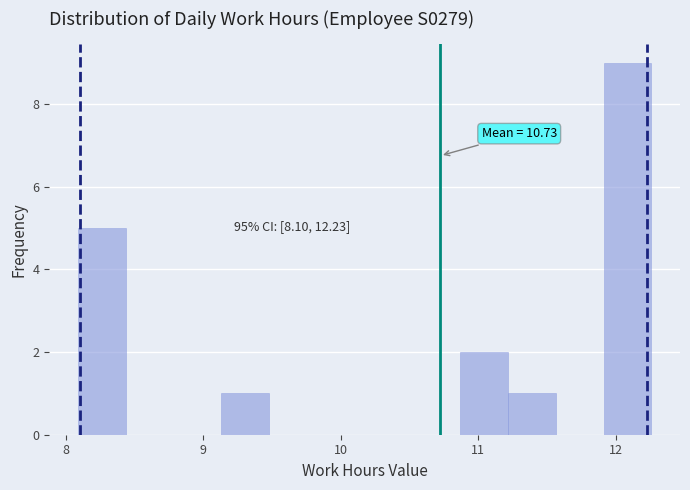

Around what value on the x-axis is the tallest bar? Give the approximate position of its centre, as read against the axis.

12.1